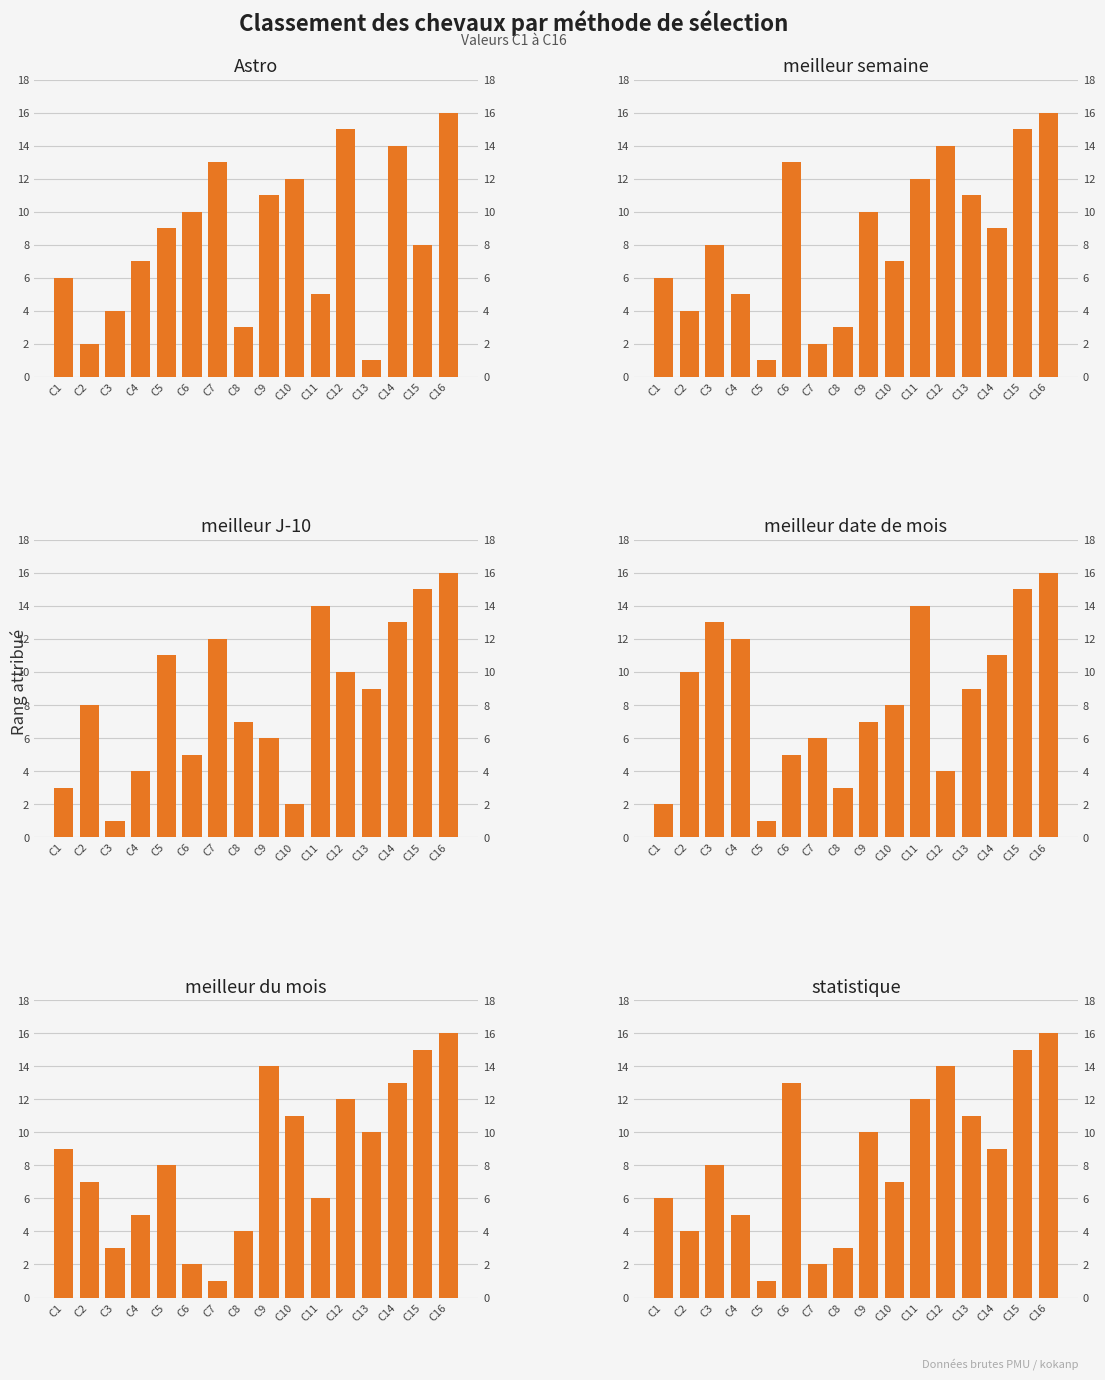

What is the difference between the meilleur date de mois values at C11 and C12?

10